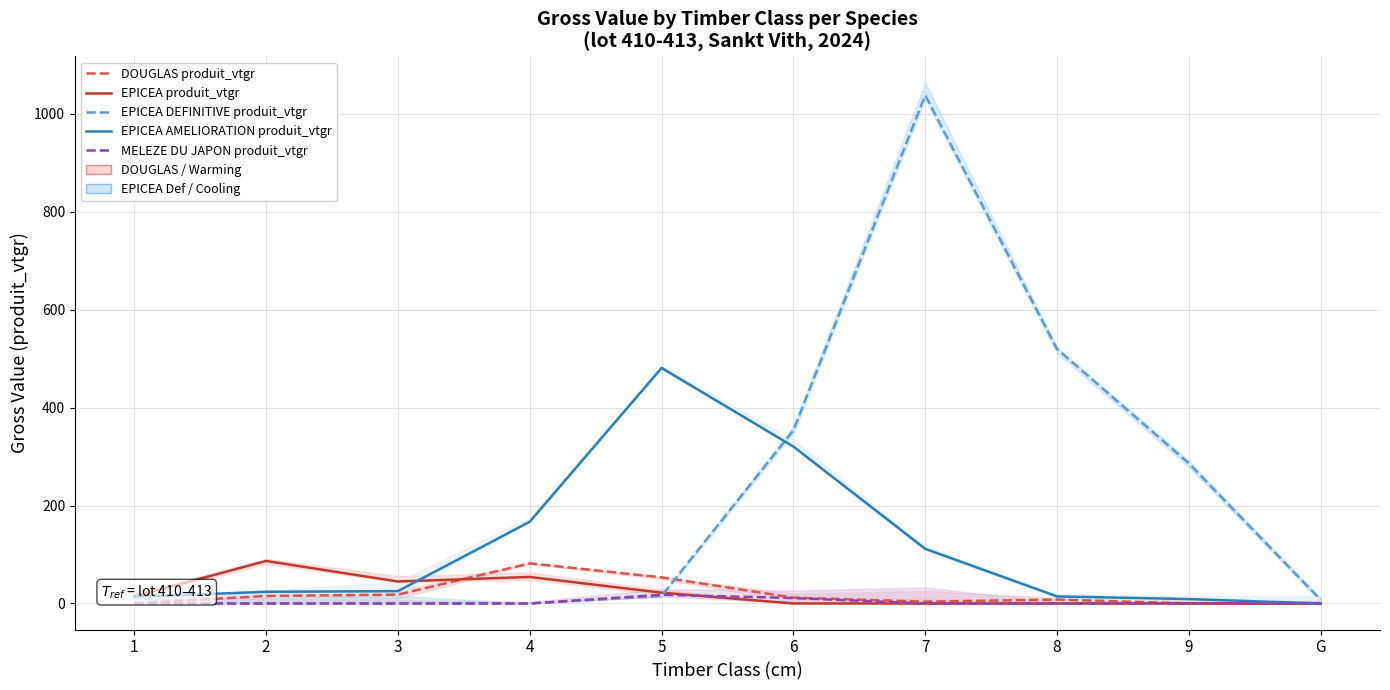

Where is DOUGLAS produit_vtgr nearest to the value 40?

5